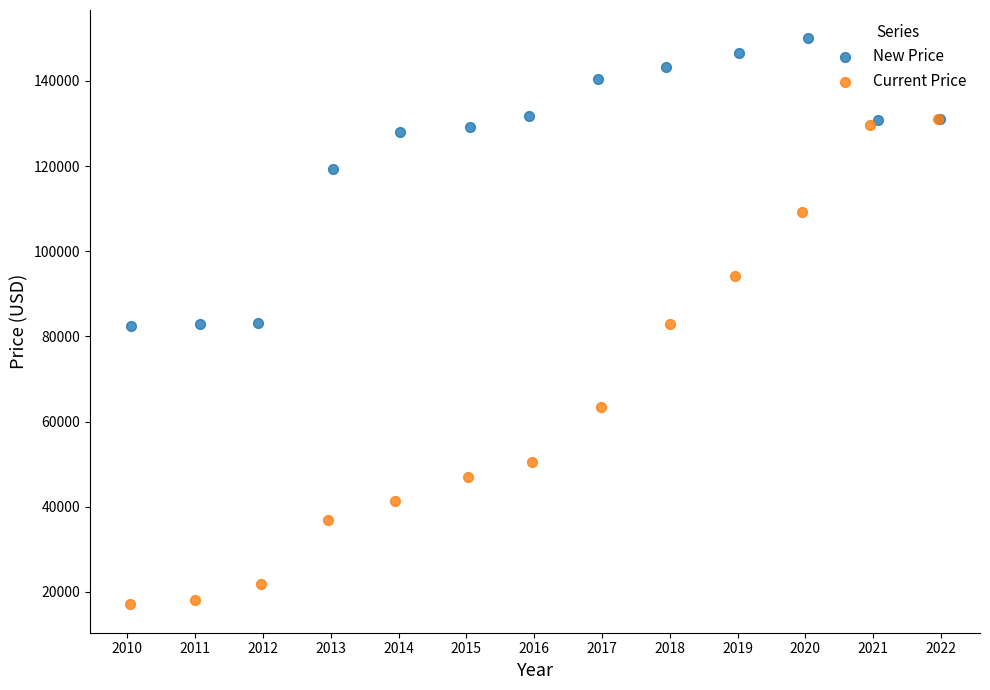

Which series reaches the minimum Y coordinate?

Current Price